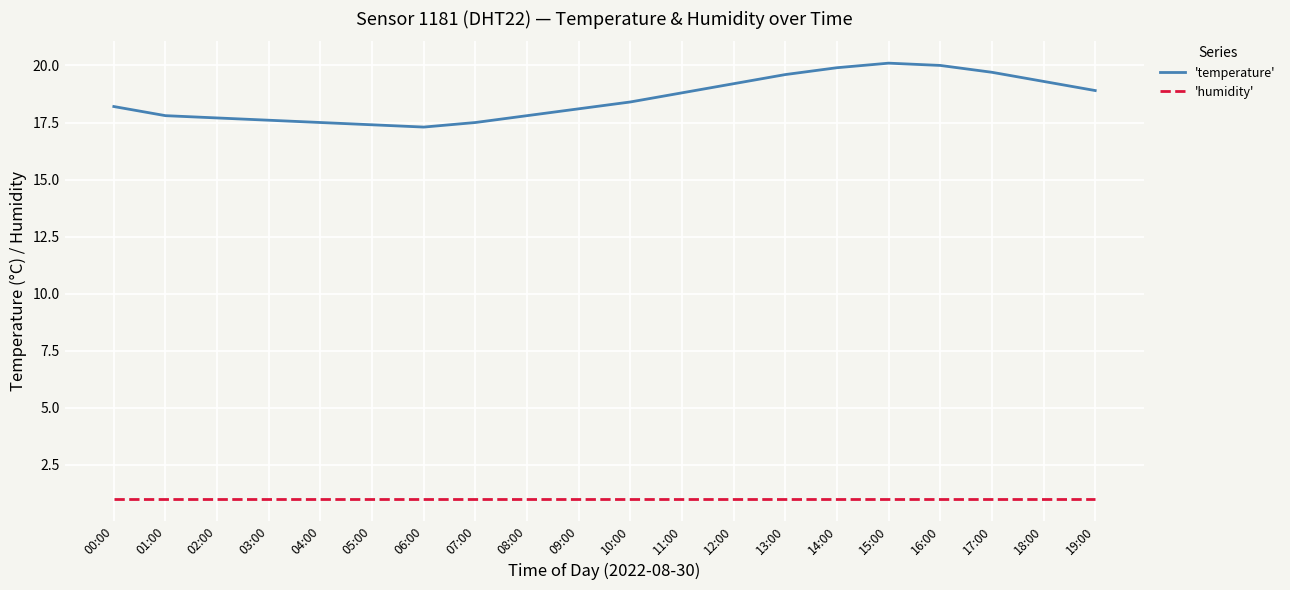

List the series in order of their peak value, highest first.

'temperature', 'humidity'